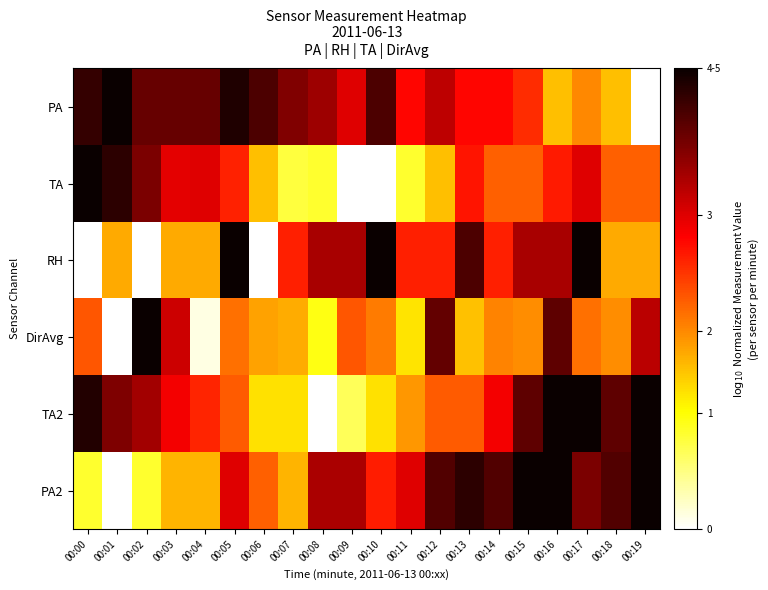

Which category has the highest value across all series?

00:01